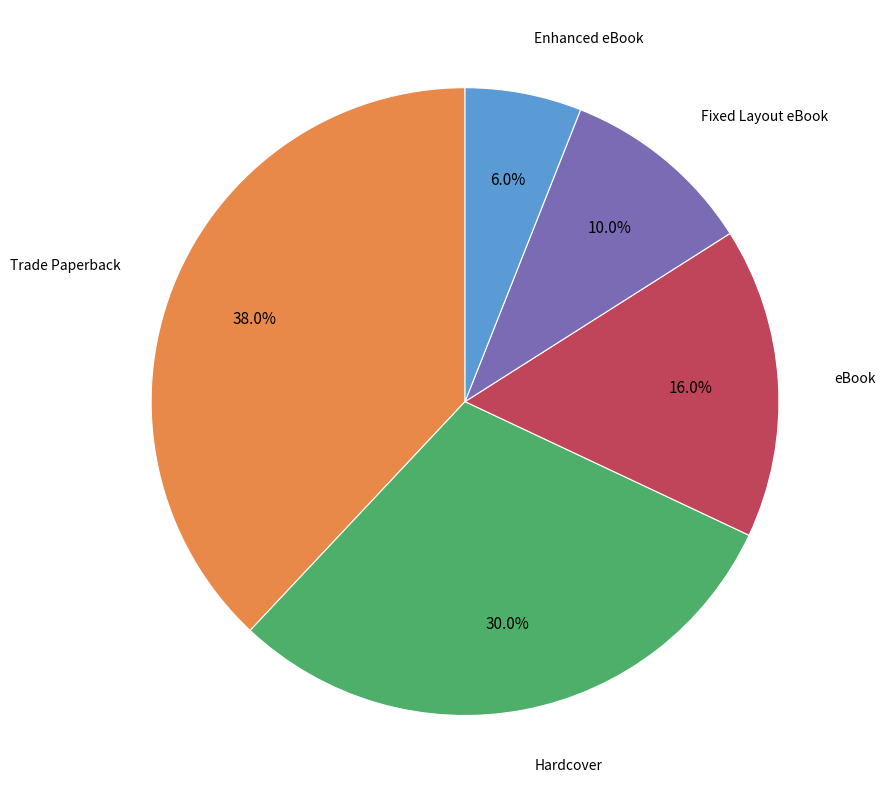

Is there a majority slice in this chart?

No